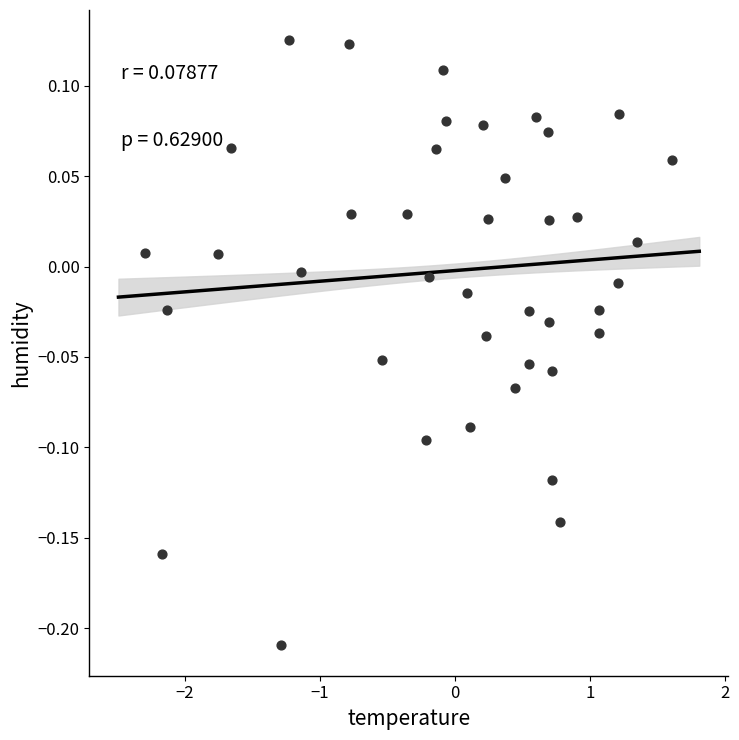

What is the range of Y values (max minus min)?

0.3